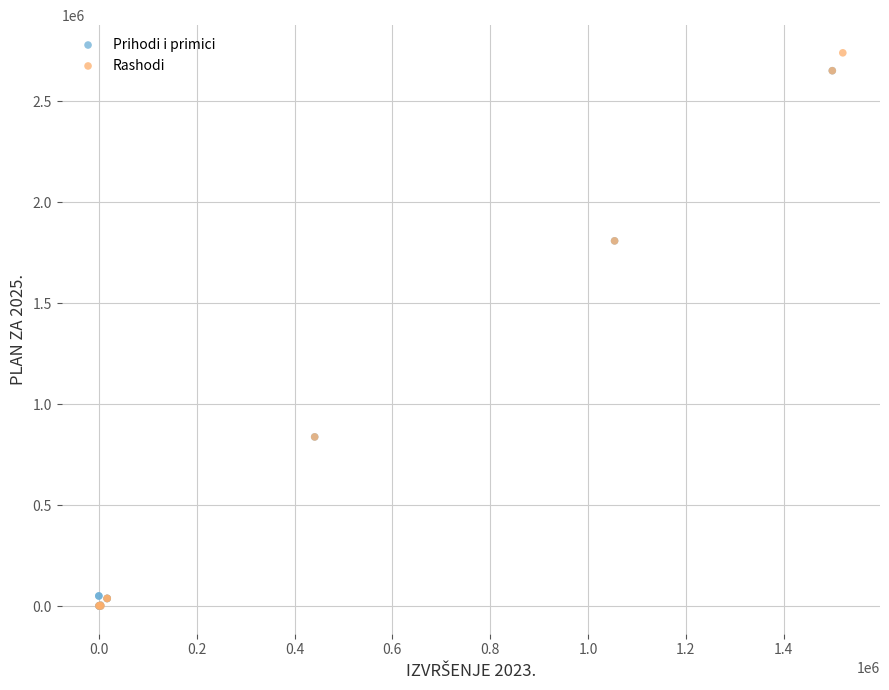

Which series has the widest spread of Y values?

Rashodi